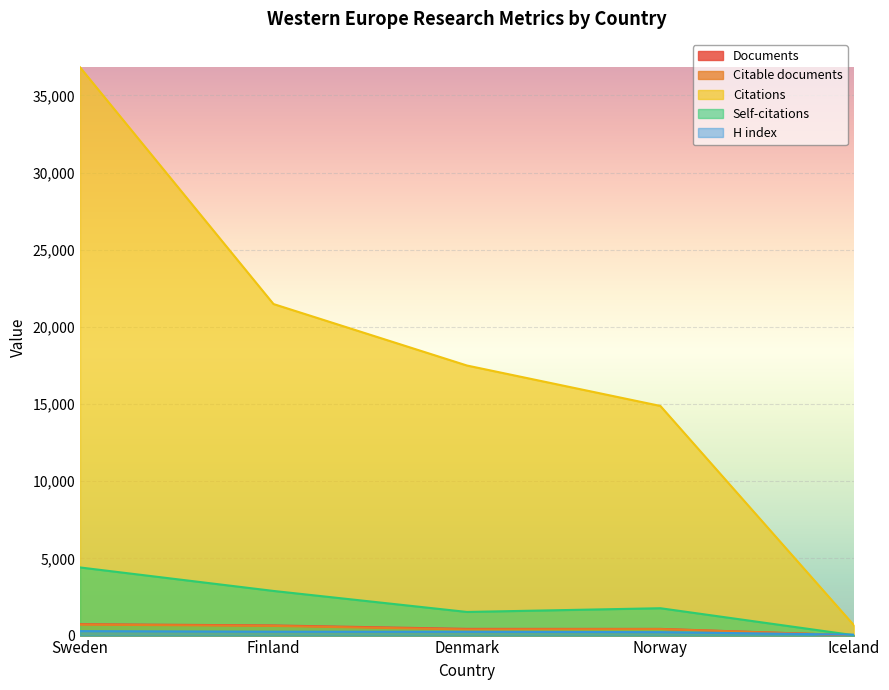

What is the spread (max minus min) of values at Denmark?

17255